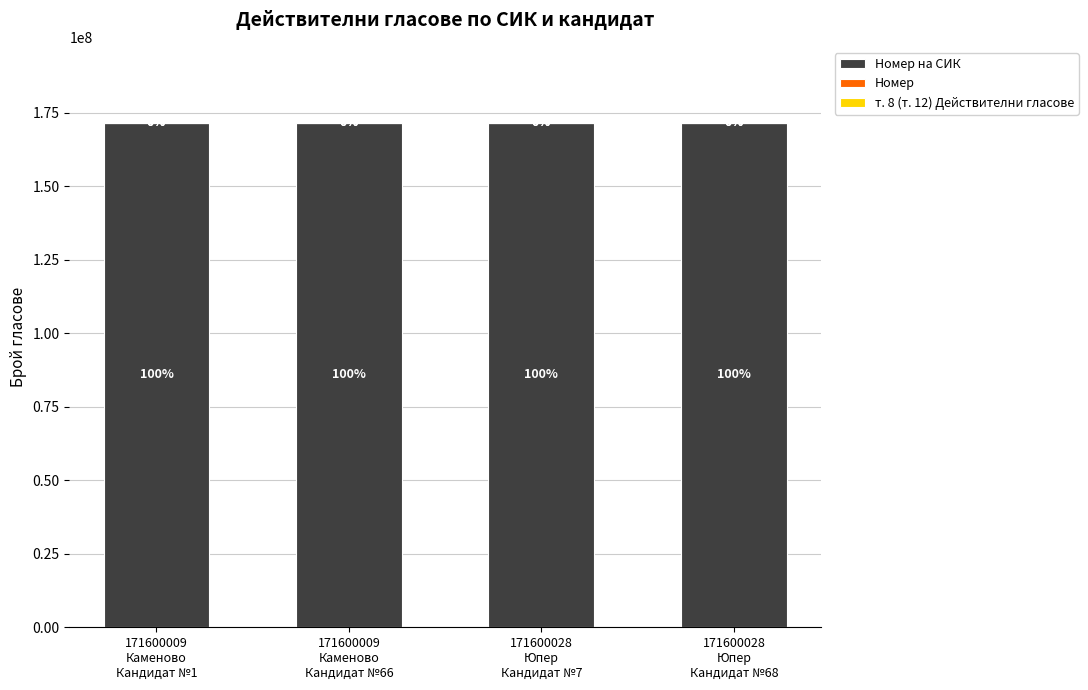

Which series has the largest range (max minus min)?

т. 8 (т. 12) Действителни гласове